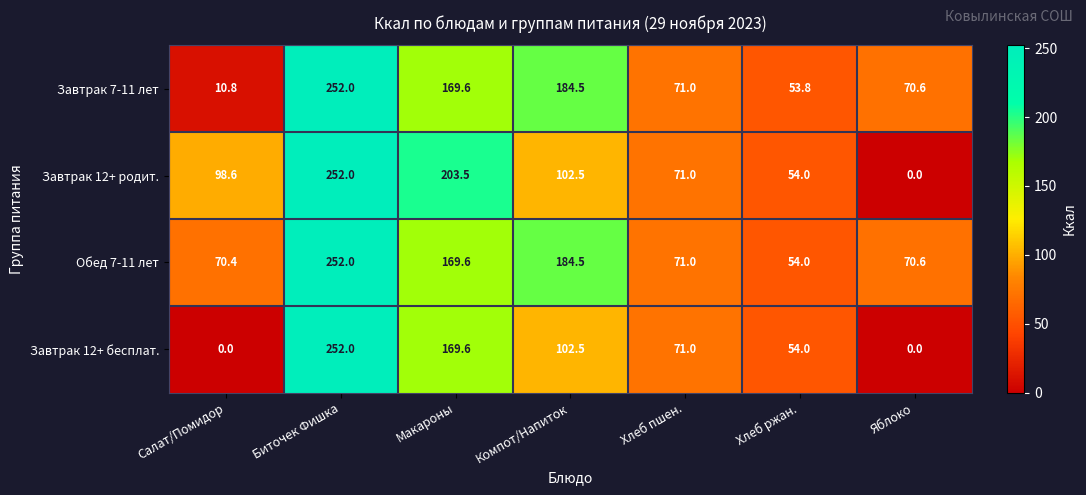

True or false: Завтрак 7-11 лет has a value of 18.6 at Хлеб пшен..

False